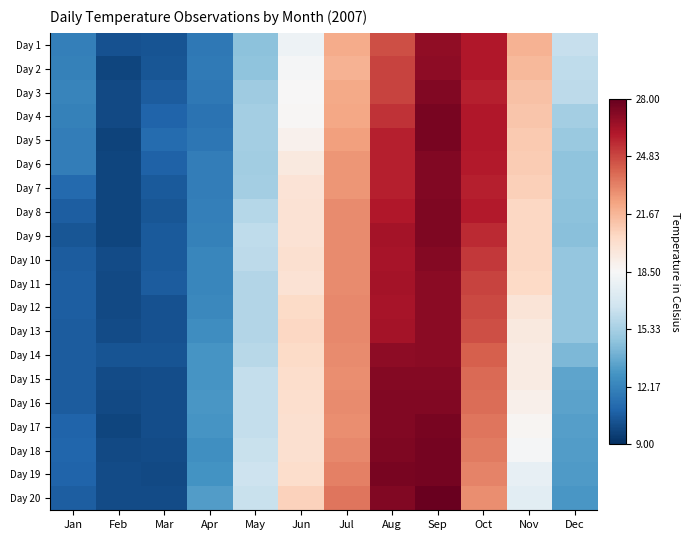

Count the number of categories in the chart.

12